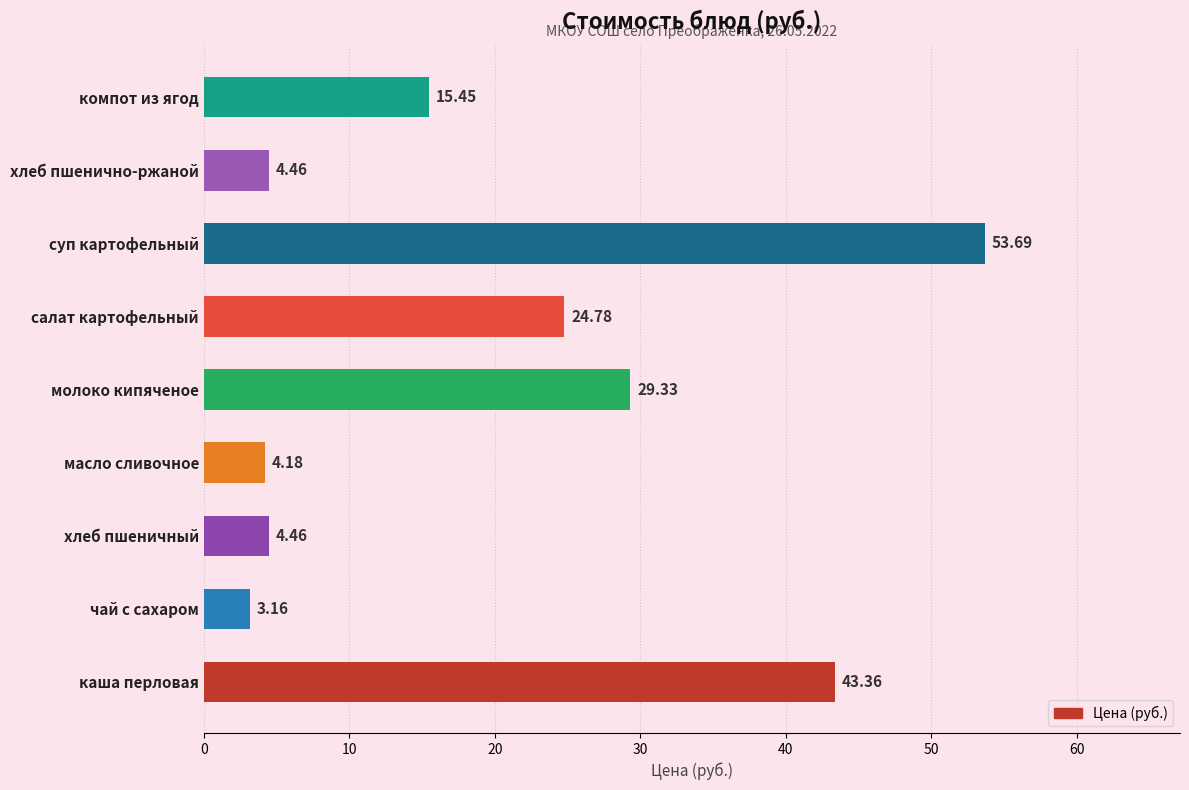

At which category does the chart reach its minimum across all series?

чай с сахаром